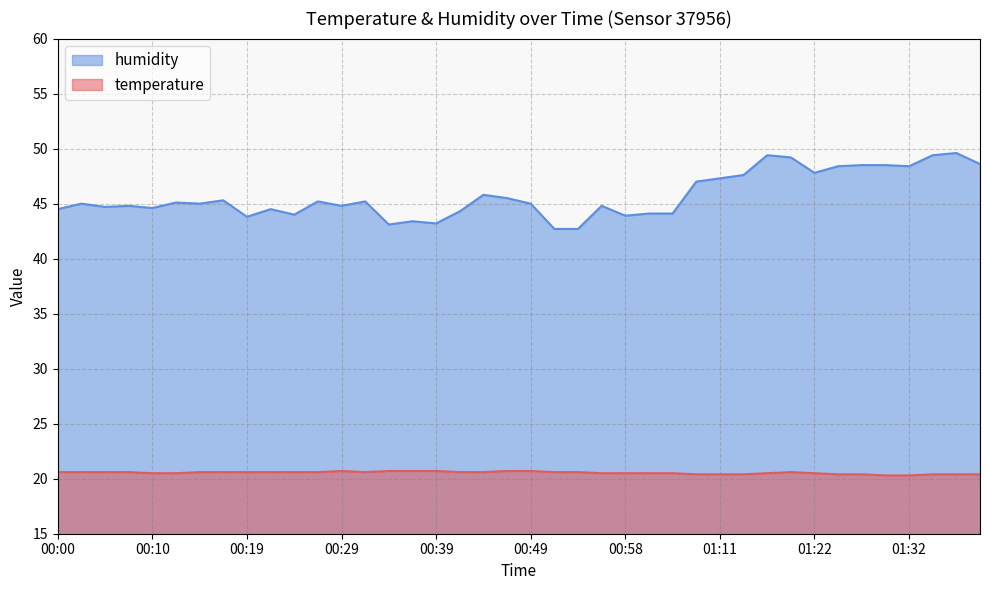

What value does the humidity series have at 00:07?

44.8